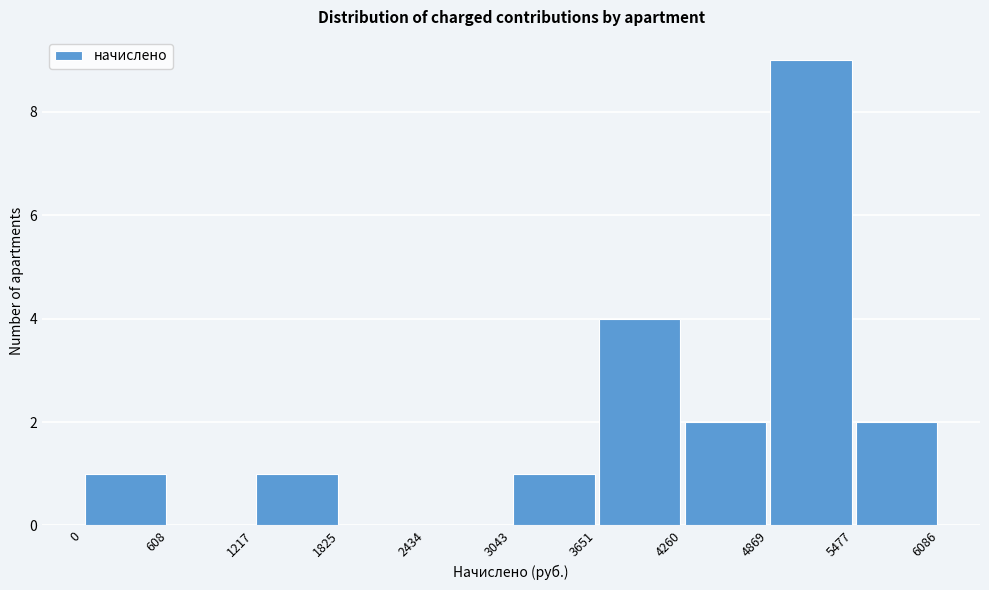

Reading left to right, list every bar in this chart as the range it spans on the x-axis followed by its height. The values are not printed on the chart, so give them approximately, as read against the axis.

0 to 608: 1
608 to 1217: 0
1217 to 1825: 1
1825 to 2434: 0
2434 to 3043: 0
3043 to 3651: 1
3651 to 4260: 4
4260 to 4869: 2
4869 to 5477: 9
5477 to 6086: 2